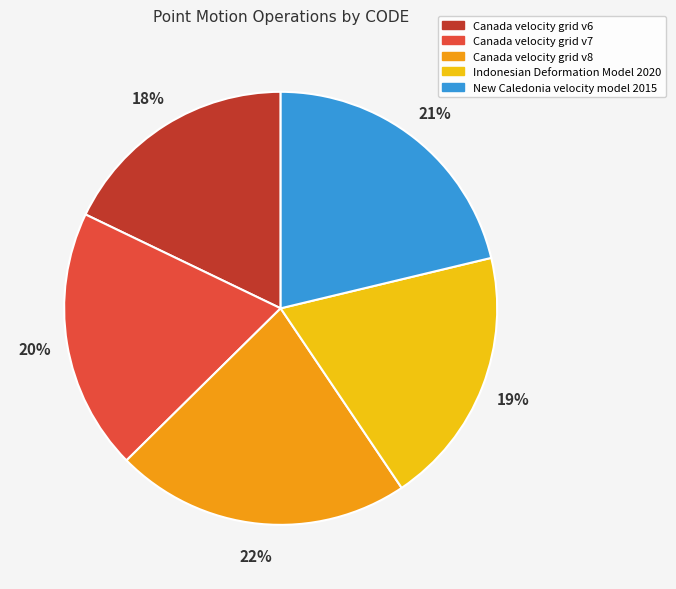

Do Canada velocity grid v6 and New Caledonia velocity model 2015 together represent more than half of the pie?

No